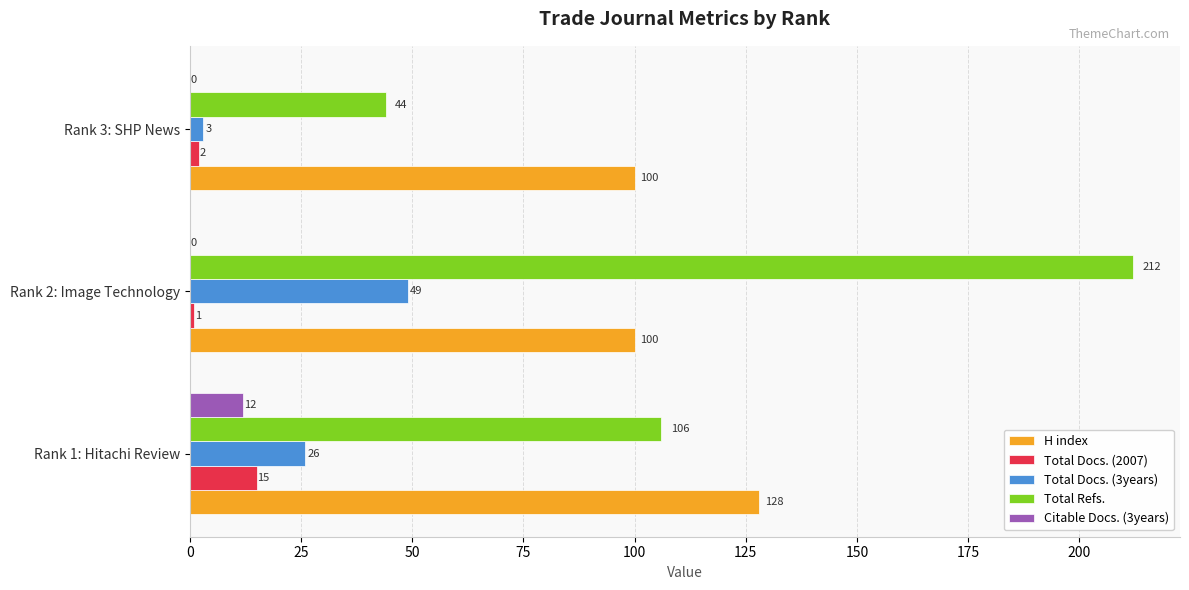

Which series changed the most between Rank 2: Image Technology and Rank 3: SHP News?

Total Refs.